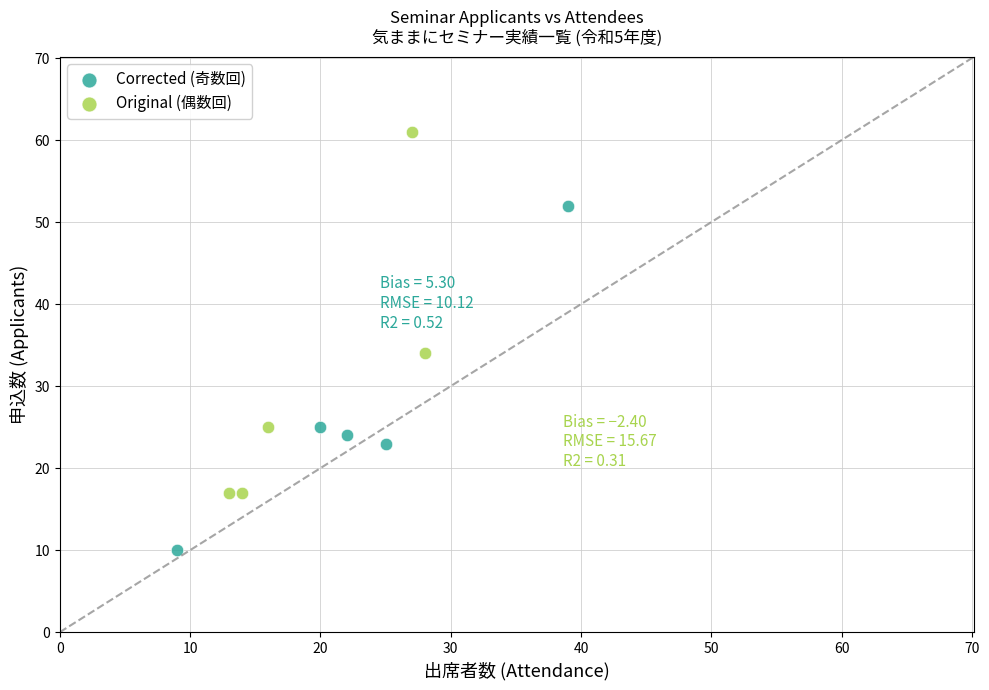

Which series has the widest spread of Y values?

Original (偶数回)